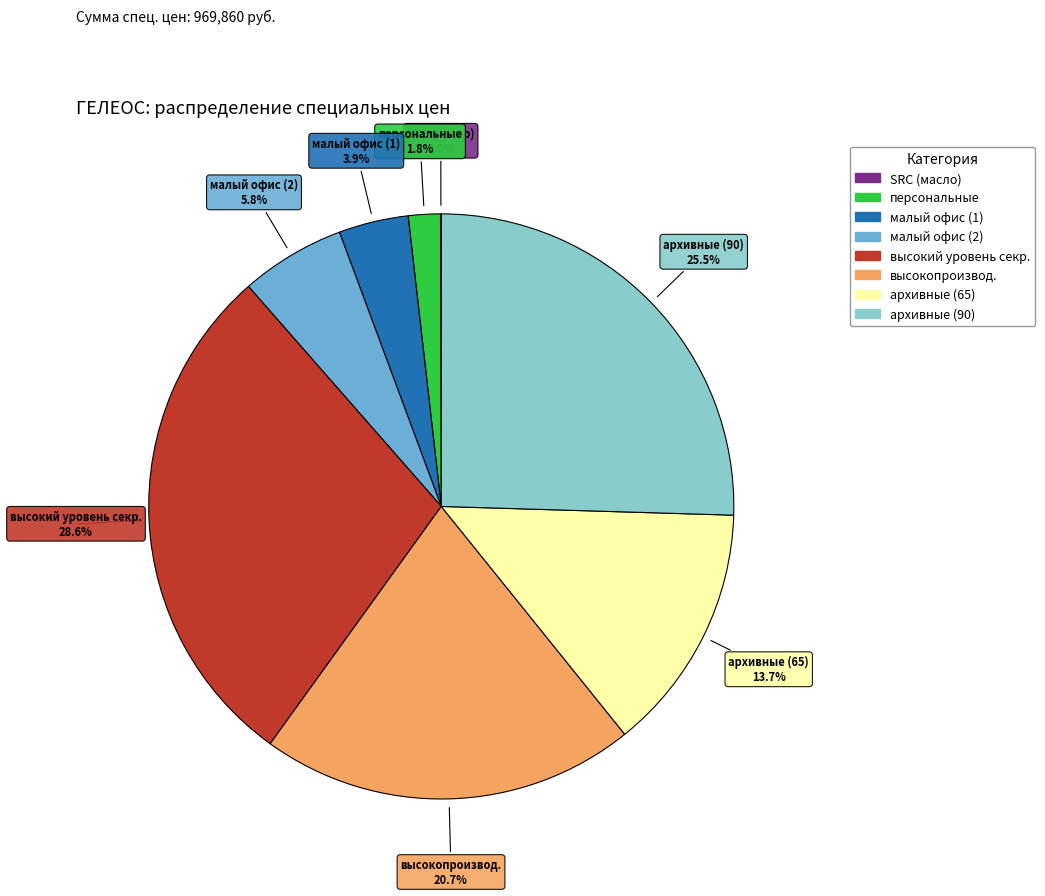

Is there any slice that represents more than half of the pie?

No